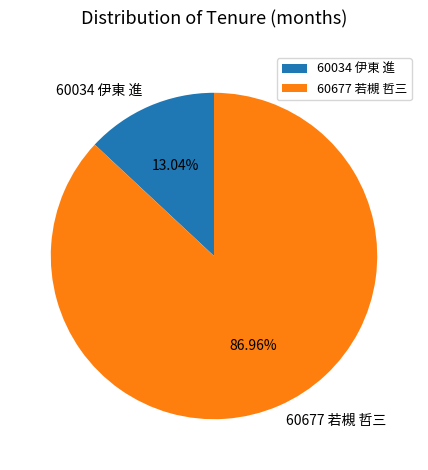

Rank the categories by value from lowest to highest.

60034 伊東 進, 60677 若槻 哲三